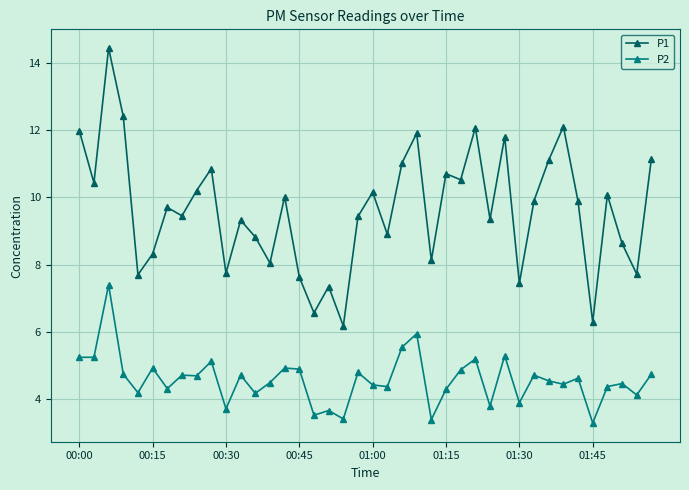

True or false: P1 has more than 2 interior local peaks.

True